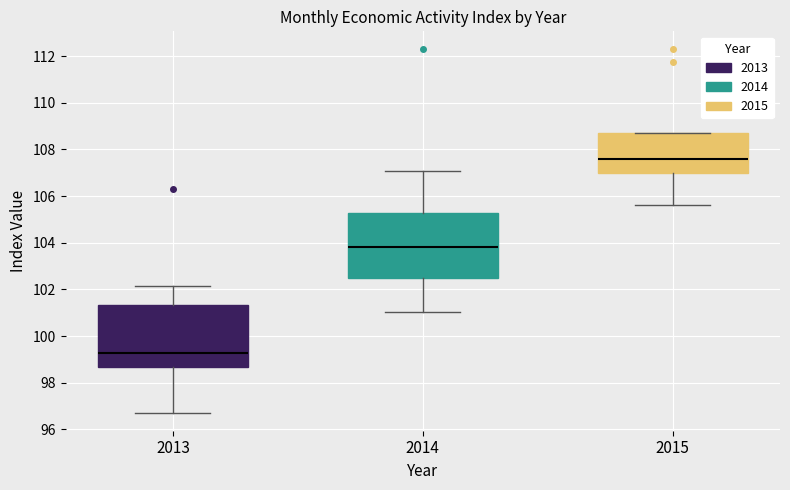

Reading left to right, transcribe this box plot: for each box, give where its median line is, the range the box spans, and where its two whiskers end, as read against the y-axis. The values are not printed on the chart, so give them approximately, as read against the axis.

2013: median 99.2, box 98.6 to 101.4, whiskers 96.8 to 102.2
2014: median 103.8, box 102.4 to 105.2, whiskers 101.0 to 107.0
2015: median 107.6, box 107.0 to 108.8, whiskers 105.6 to 108.8